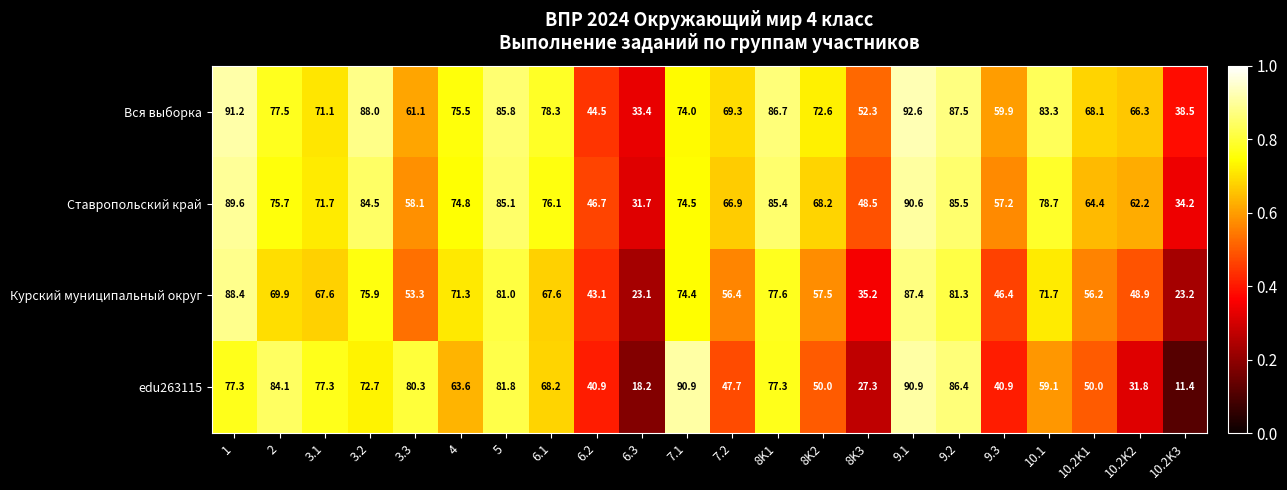

What is the difference between the highest and lowest values at 3.2?

15.3